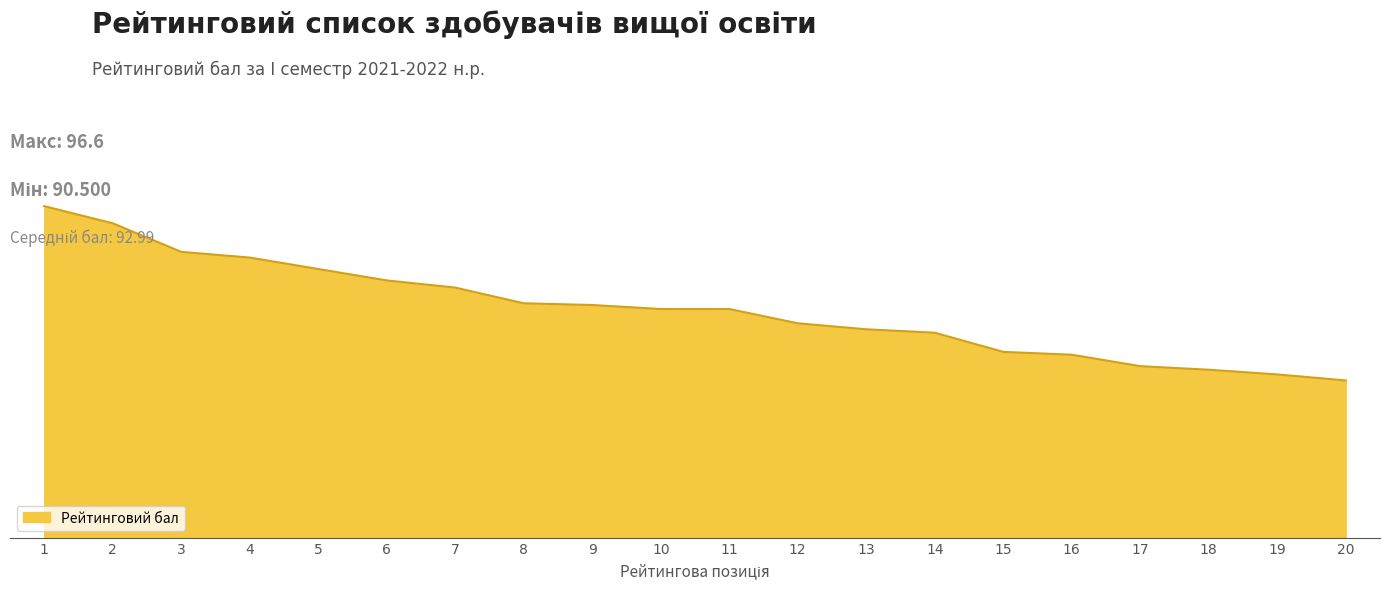

Does the chart have visible grid lines?

No